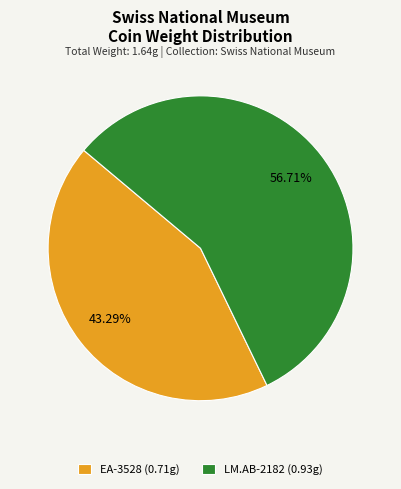

To the nearest percent, what portion does LM.AB-2182 represent?

57%